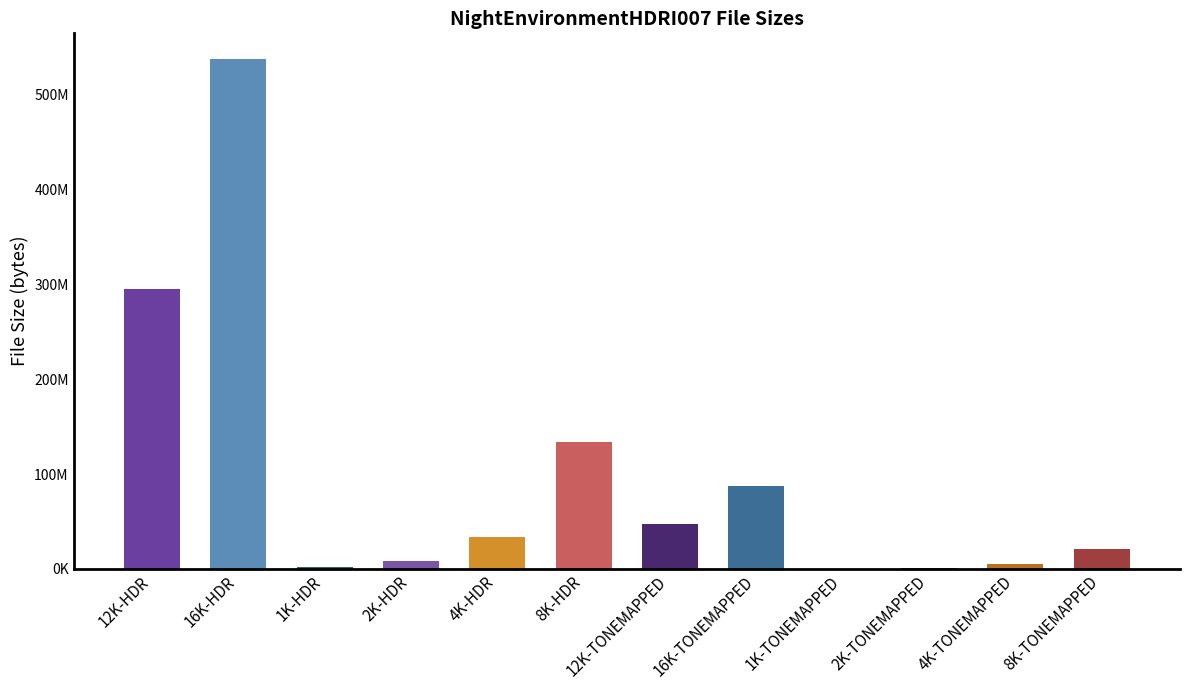

What is the sum of all values?

1174416486